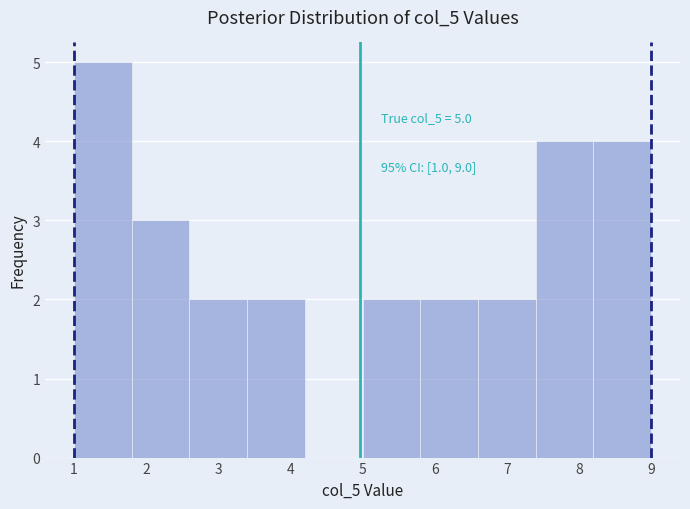

Over which range of the x-axis is the bar tallest?

1.0 to 1.8